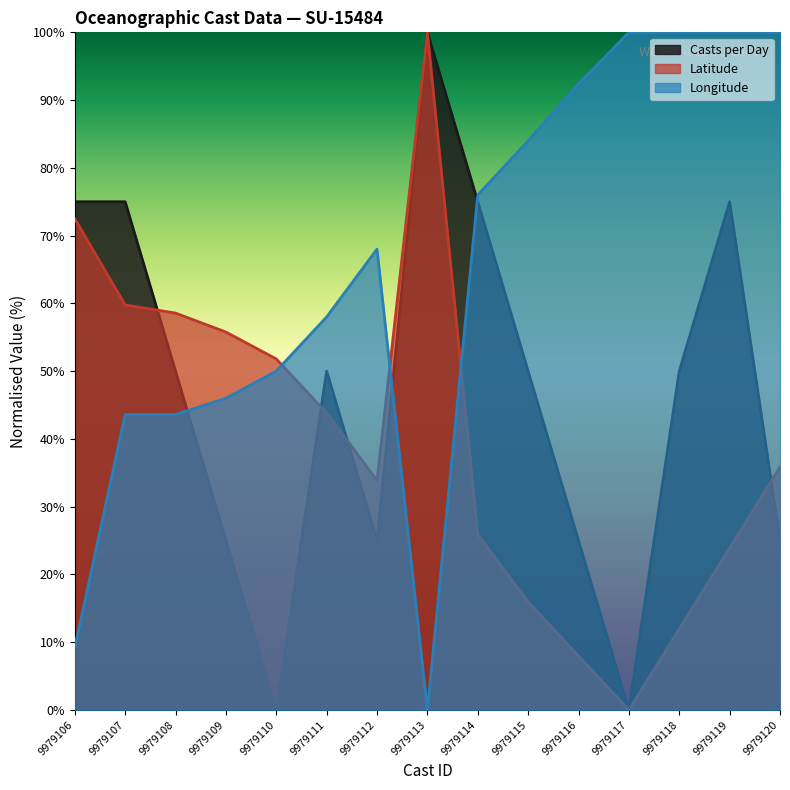

At 9979109, list the series in order from smallest to largest.

Casts per Day, Longitude, Latitude